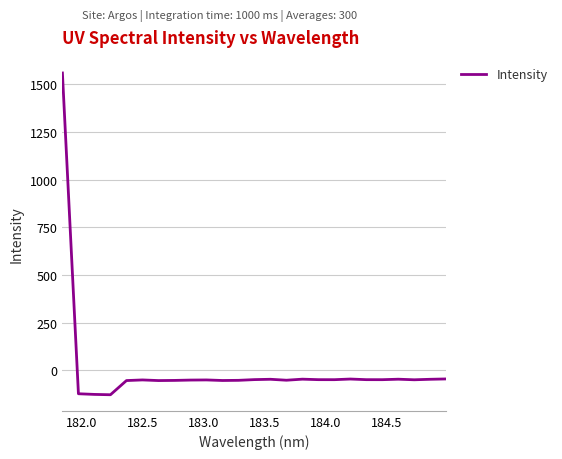

What is the difference between the second highest and minimum values?

83.0